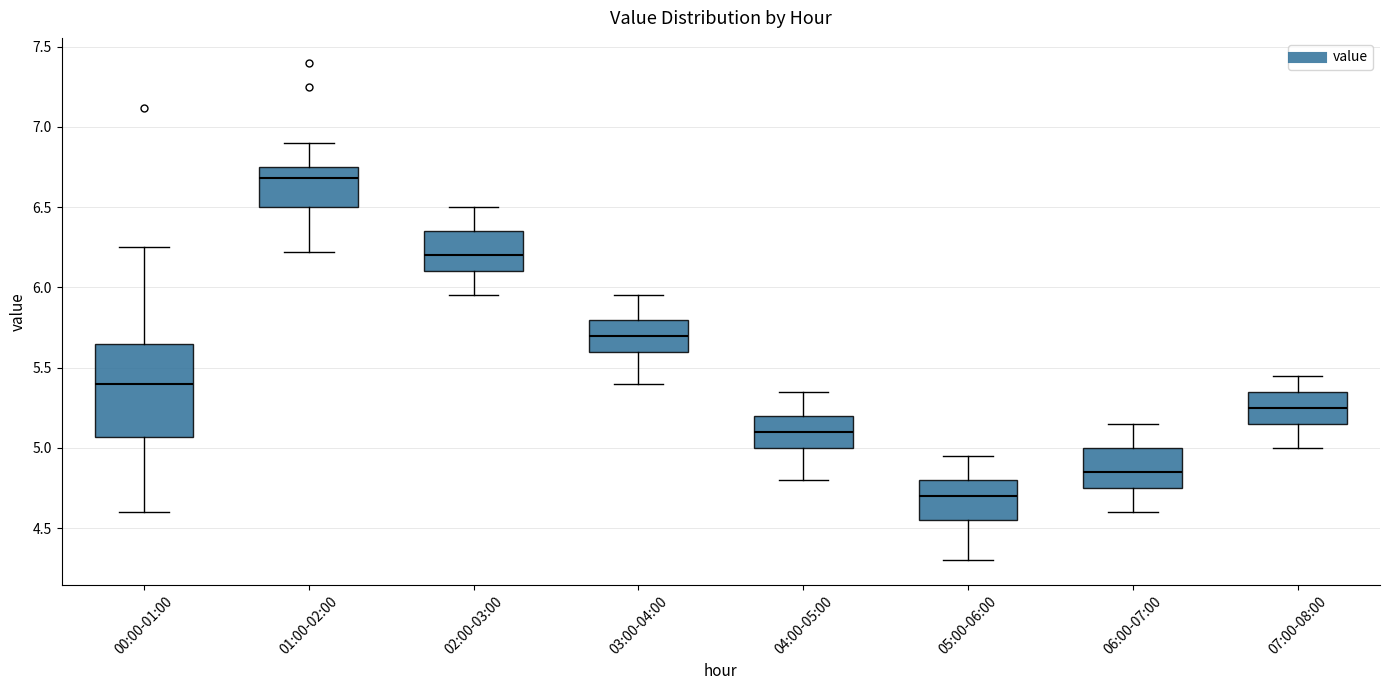

Which box has the lowest median line?

05:00-06:00